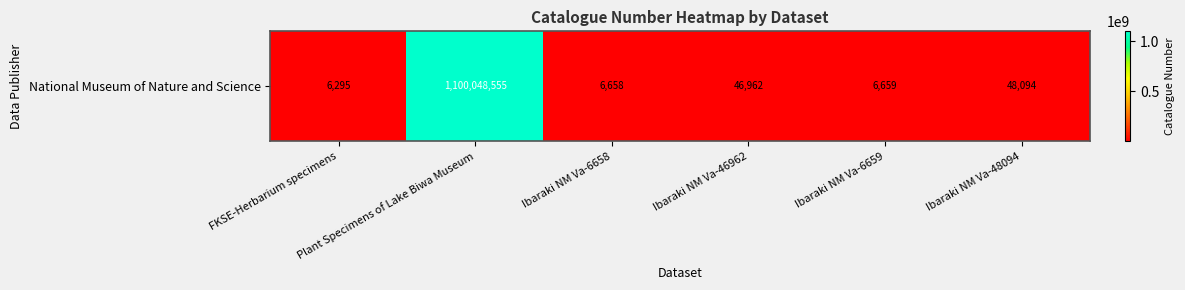

Which category has the lowest value across all series?

FKSE-Herbarium specimens